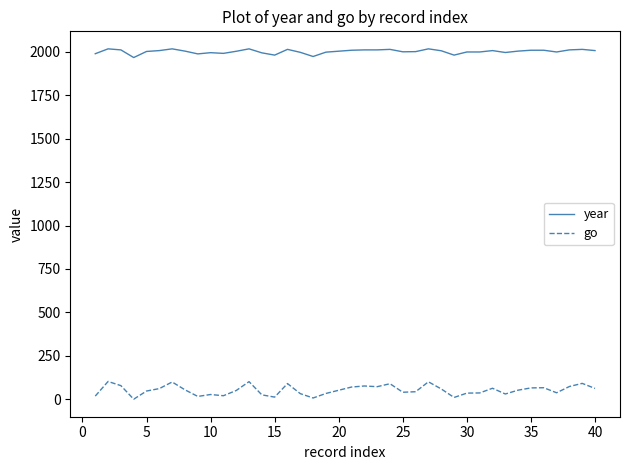

What is the difference between the maximum and minimum values in the go series?

102